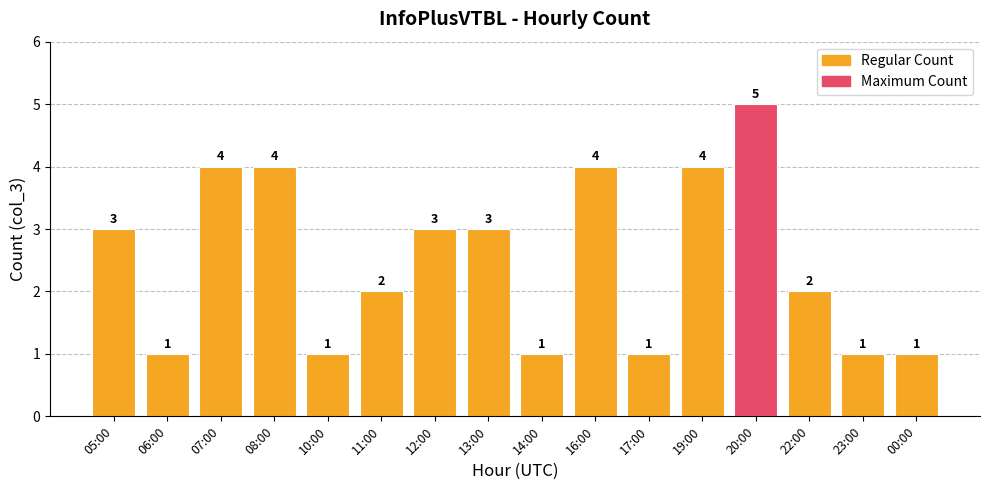

The chart shows a value of 1 at 06:00. True or false?

True